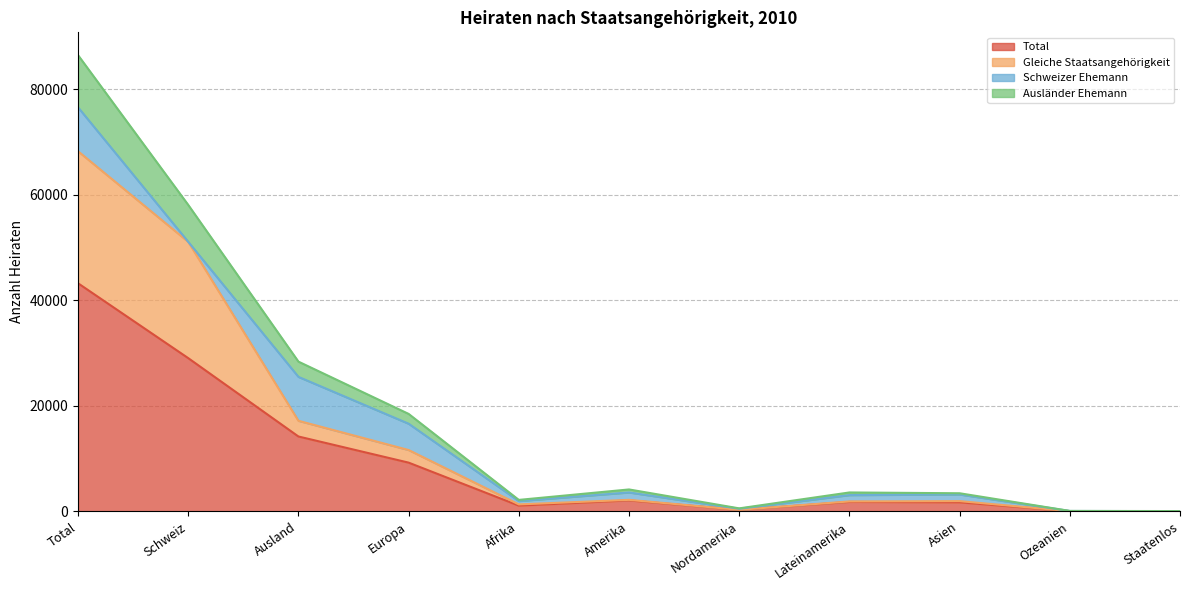

True or false: Total and Gleiche Staatsangehörigkeit intersect in this chart.

False